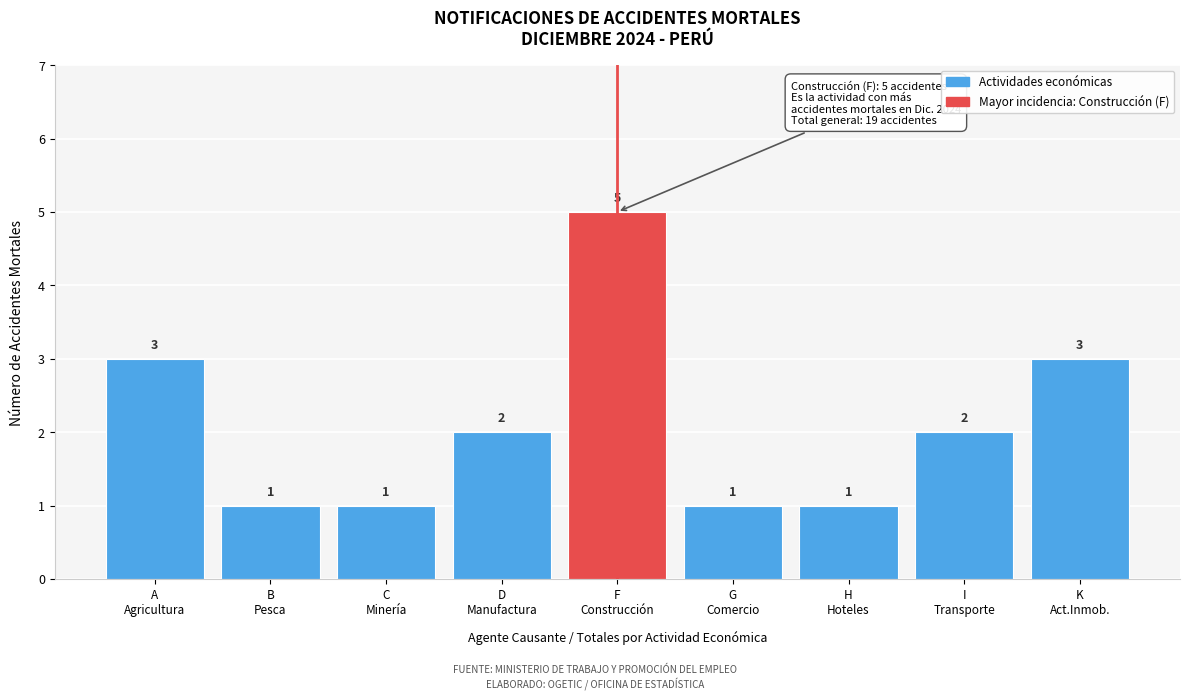

Reading left to right, extract all data points from this chart.

3	1	1	2	5	1	1	2	3